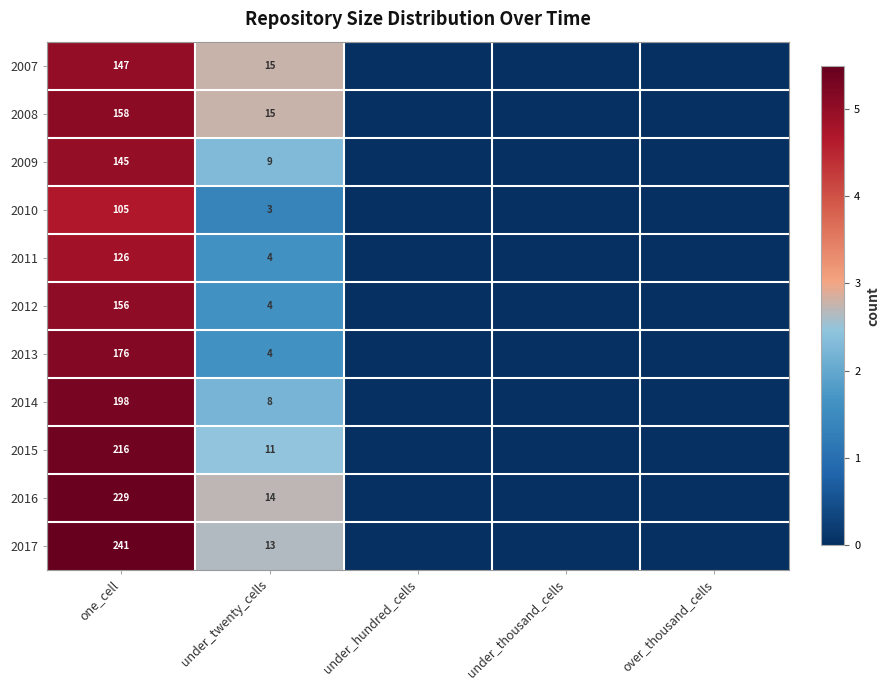

The value of 2009 at one_cell is 31. True or false?

False